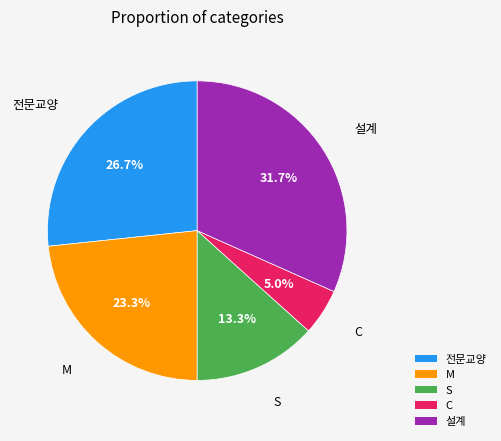

Is it true that M is 23% of the pie?

True